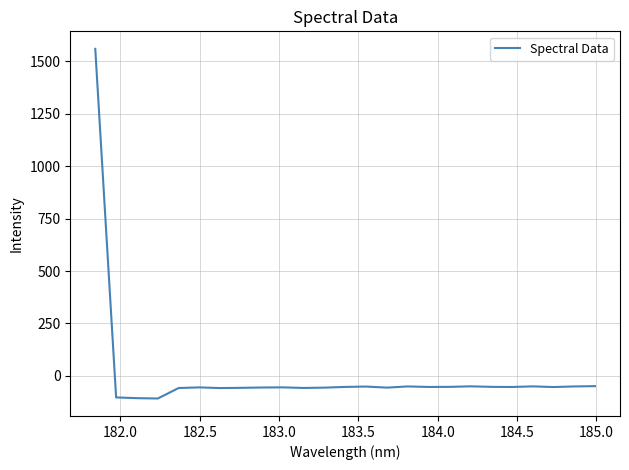

What is the difference between the maximum and minimum values?

1669.0